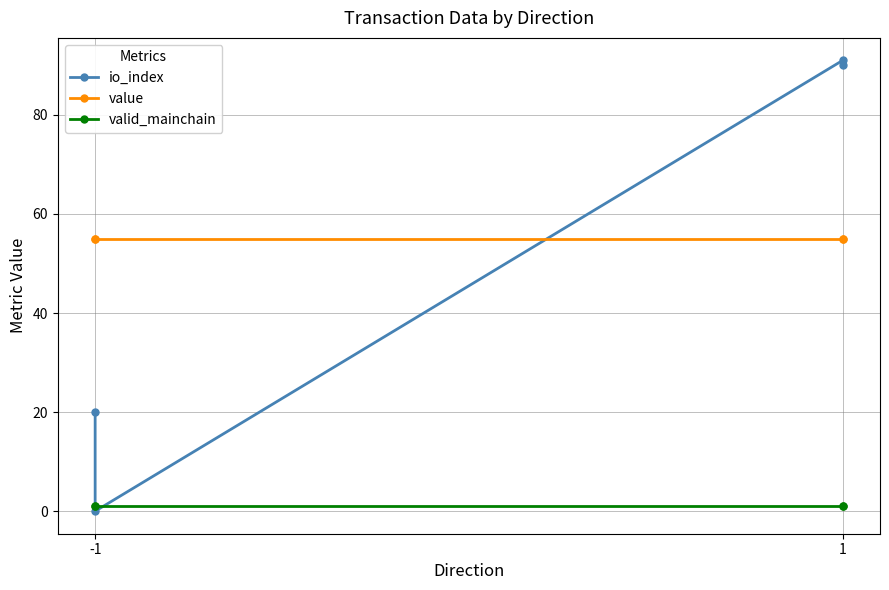

At how many categories does at least one series exceed 16?

4